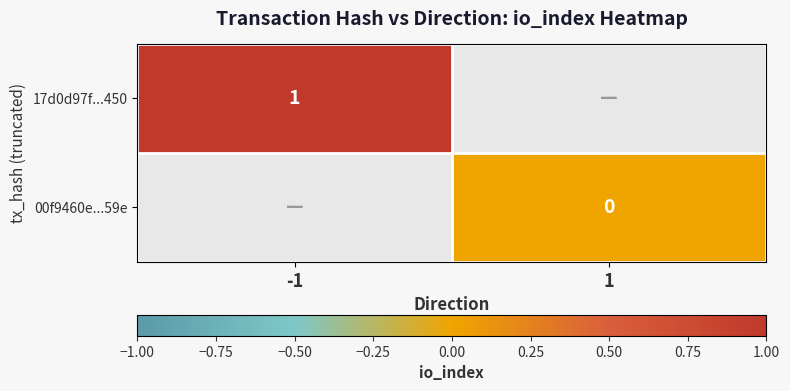

True or false: 17d0d97f...450 has a value of 1 at -1.

True